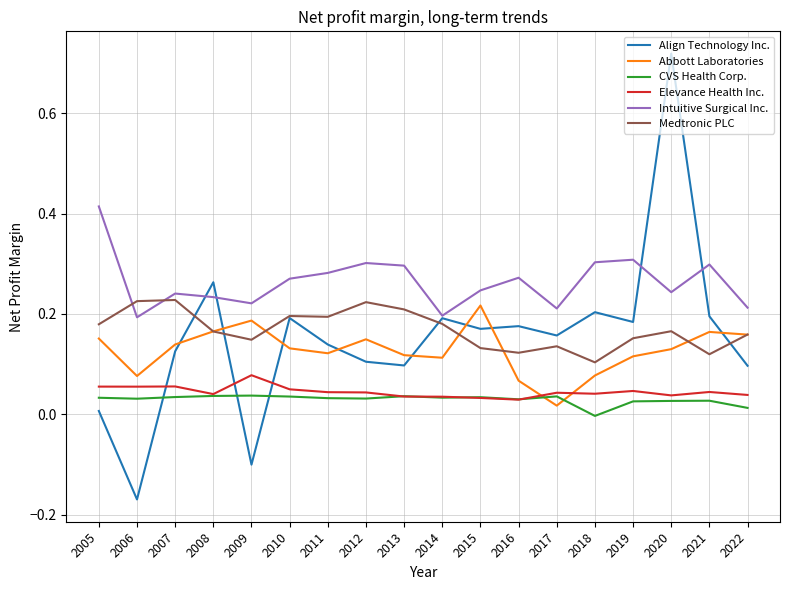

Which category has the highest value across all series?

2020